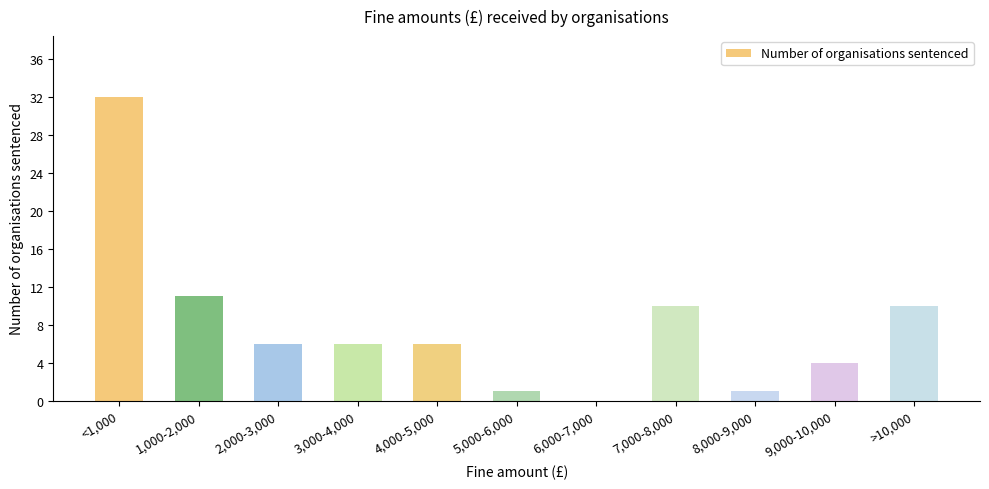

How many distinct data groups are displayed?

1